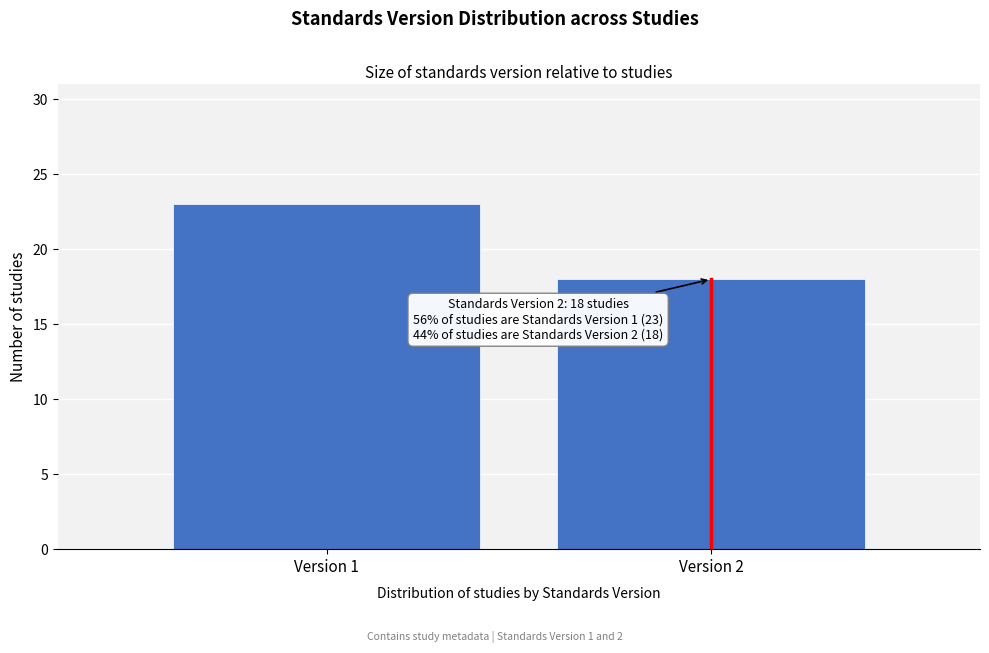

Reading left to right, transcribe all the data shown in this chart.

Version 1=23	Version 2=18